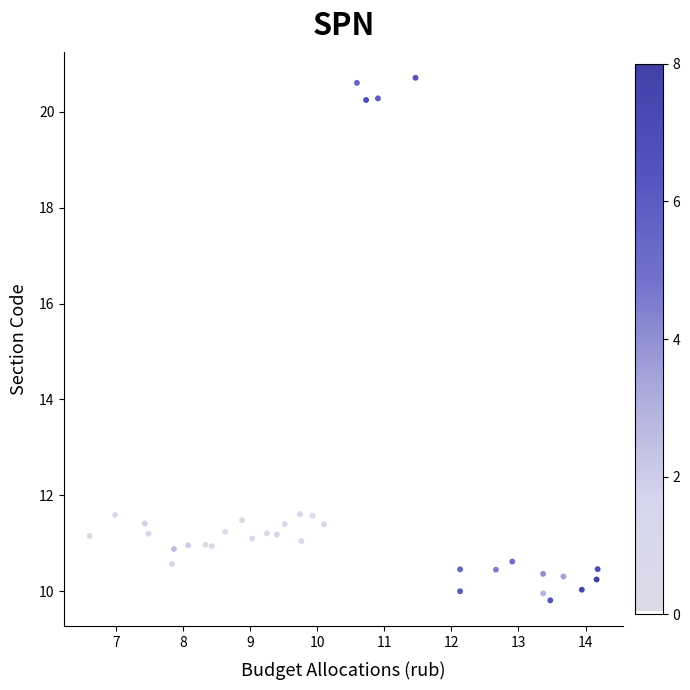

What is the range of Y values (max minus min)?

10.9